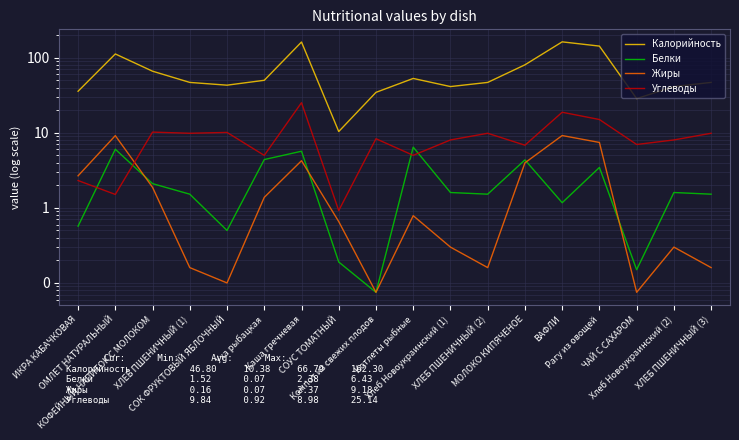

Is it true that Калорийность equals 55.9 at ОМЛЕТ НАТУРАЛЬНЫЙ?

False